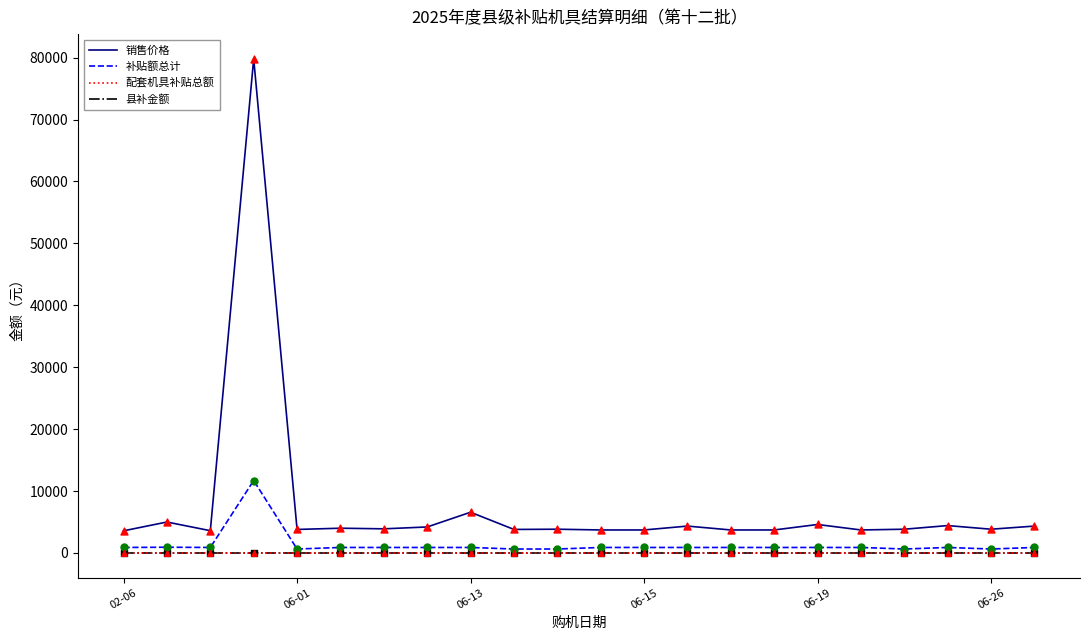

Does the chart have visible grid lines?

No